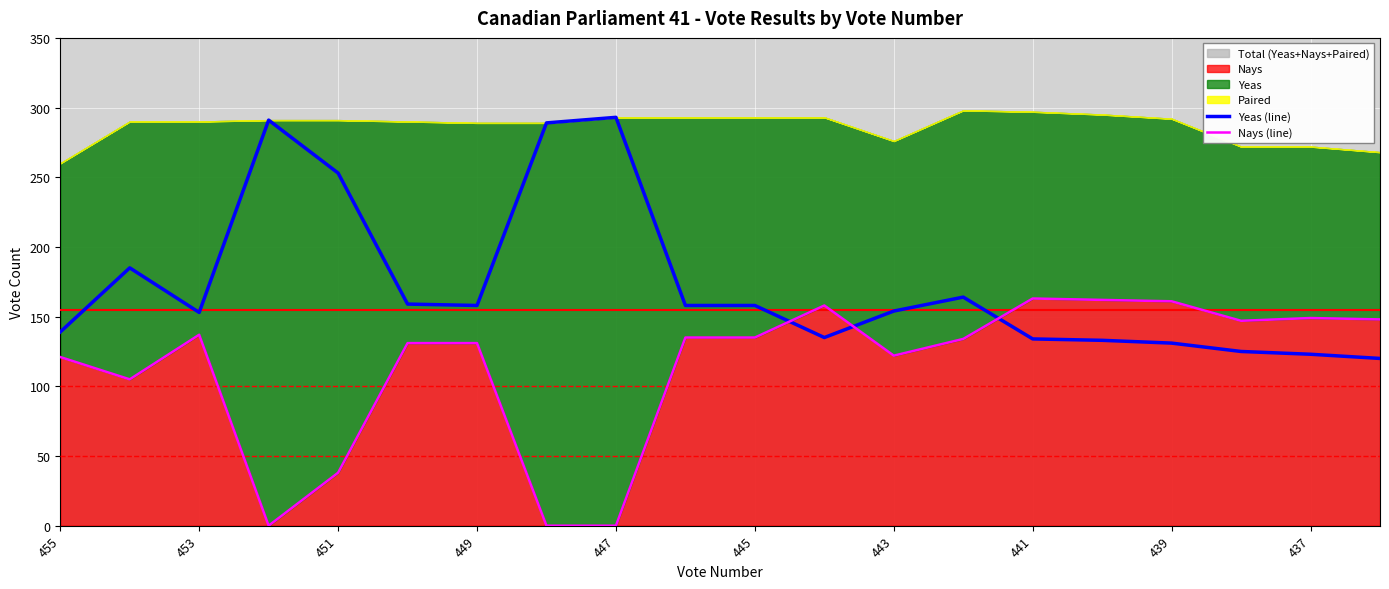

Is the value of Nays (line) at 19 greater than the value of Yeas (line) at 447?

No